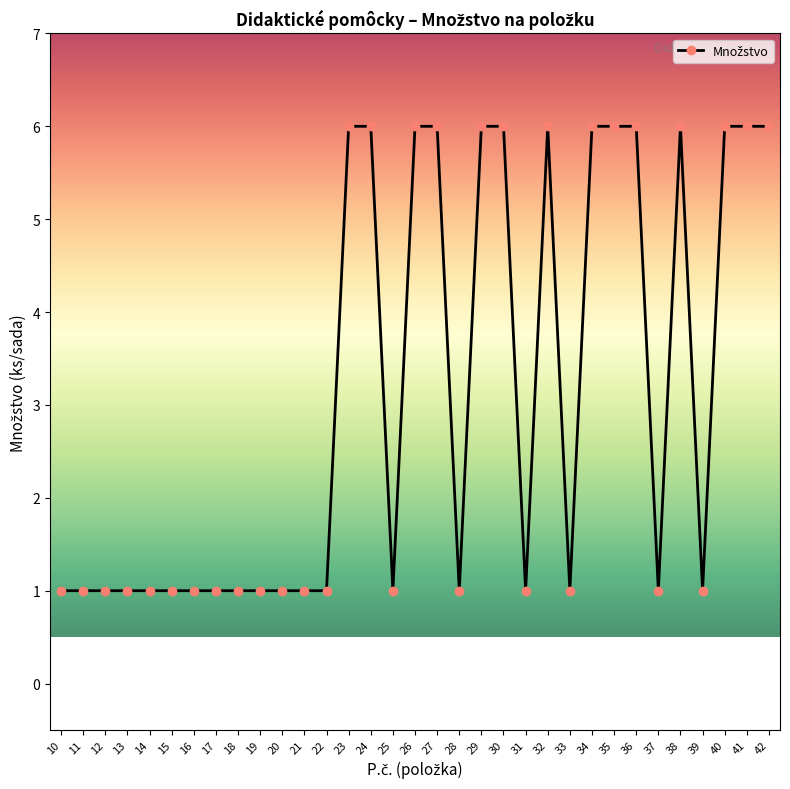

What is the sum of the values at 10 and 27?

7